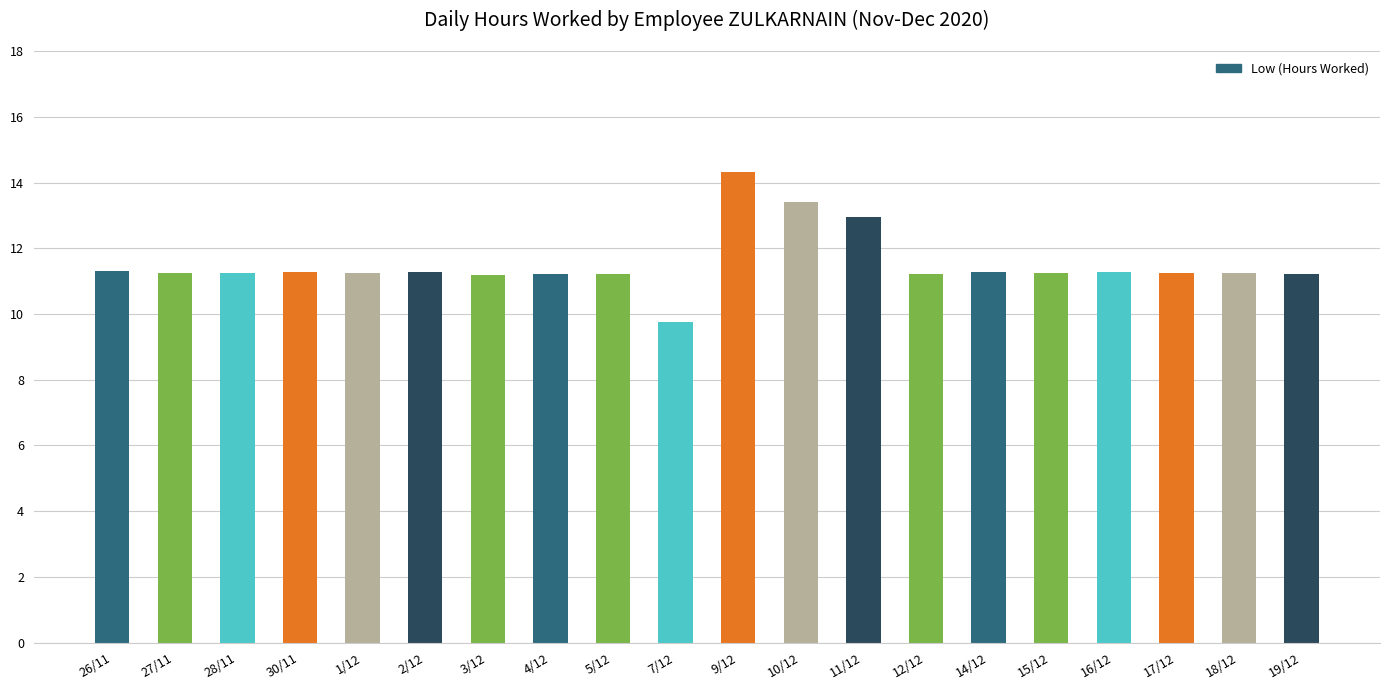

The value at 2/12 is 11.3. True or false?

True